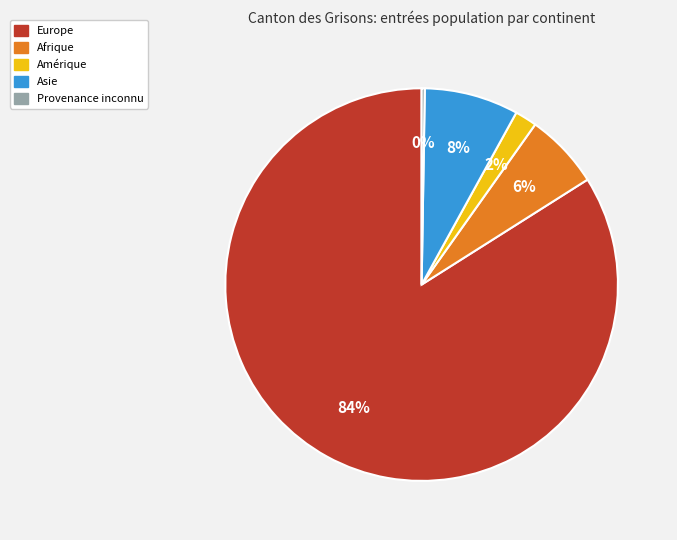

Is it true that Europe is 76% of the pie?

False